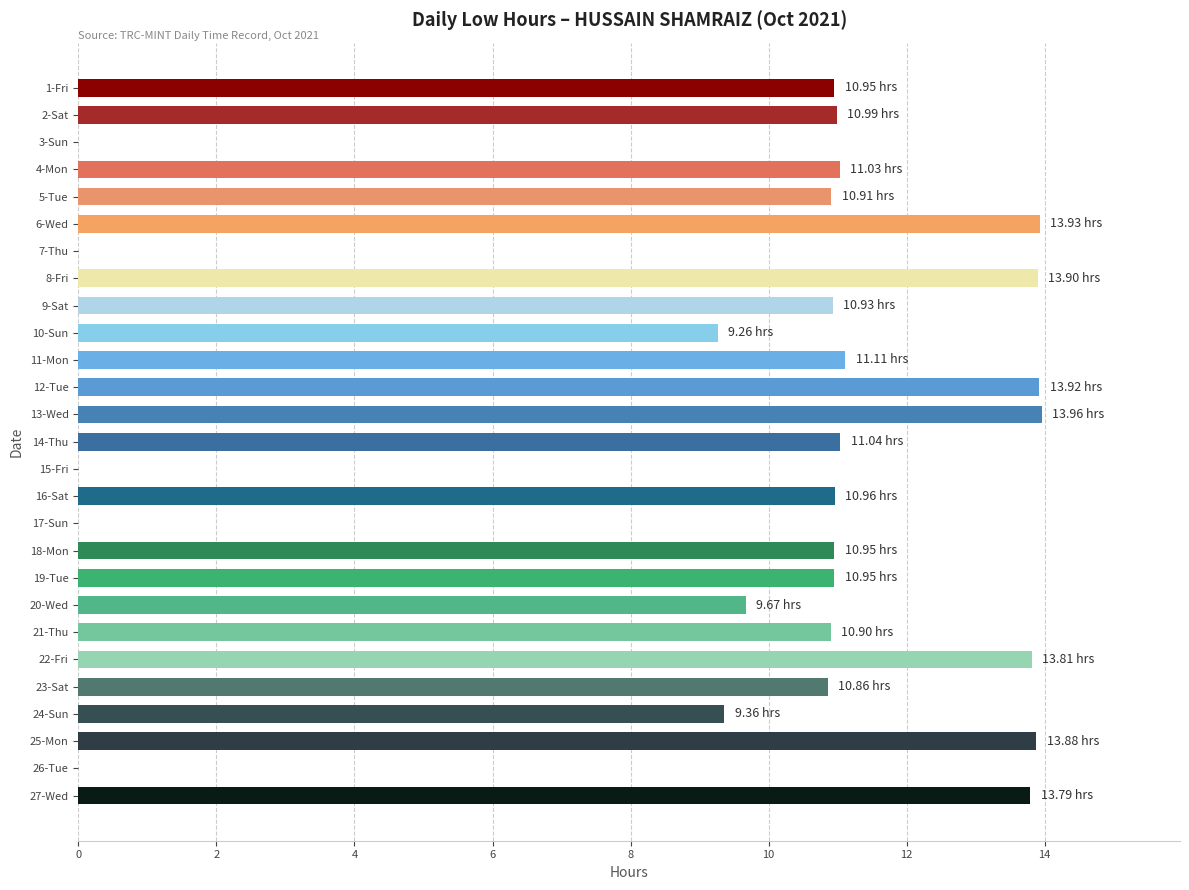

Approximately how many times larger is the value at 23-Sat compared to 22-Fri?

0.8